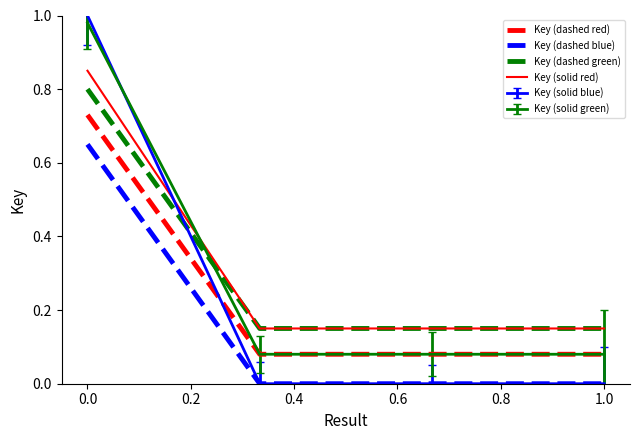

Which series has the largest total across all categories?

Key (solid red)